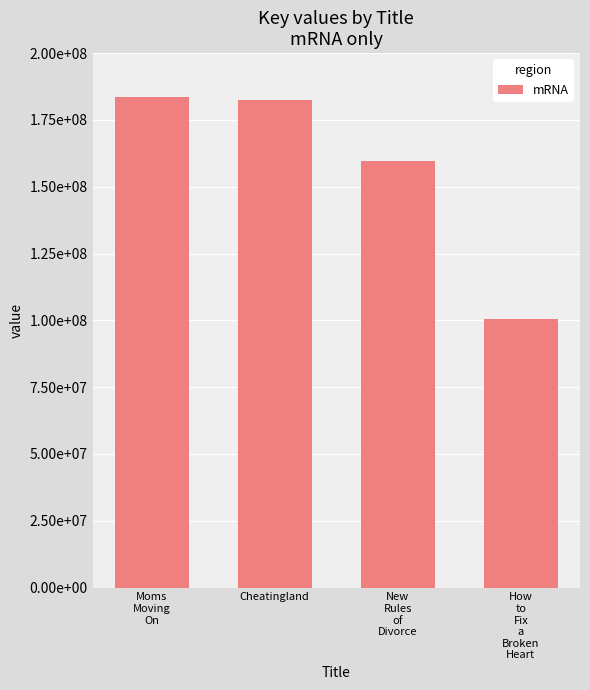

The value at New
Rules
of
Divorce is 80403688. True or false?

False